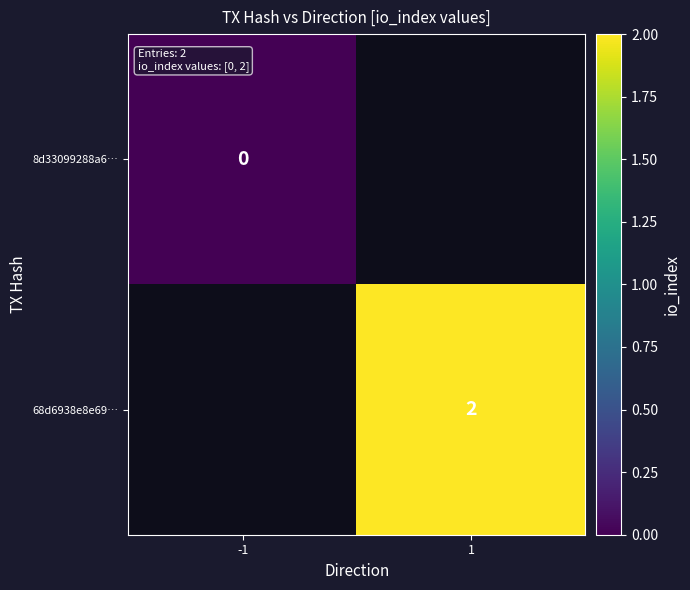

The 68d6938e8e69… series shows 2 at 1. True or false?

True